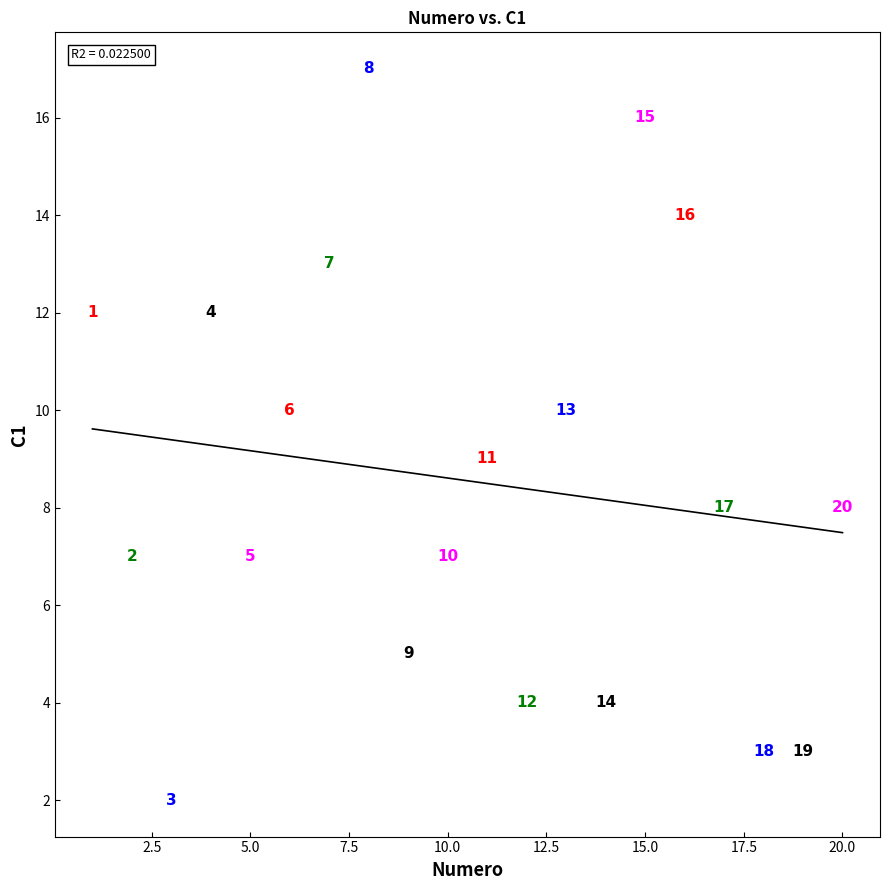

What Y value in the scatter plot is closest to 9?

9